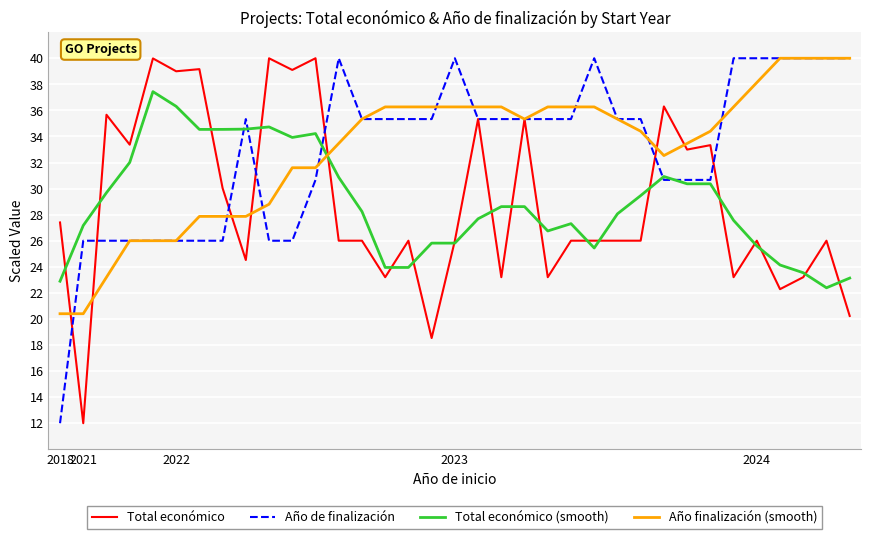

What is the minimum value shown in the chart?

12.0